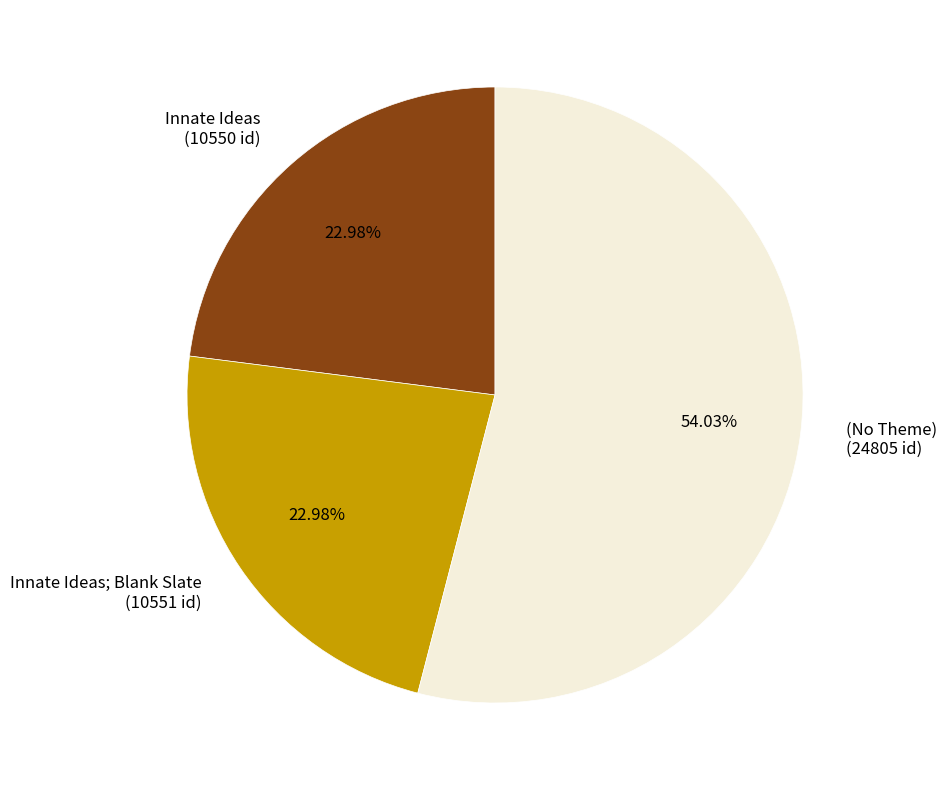

Combined, do (No Theme) (24805 id) and Innate Ideas (10550 id) account for over 50%?

Yes